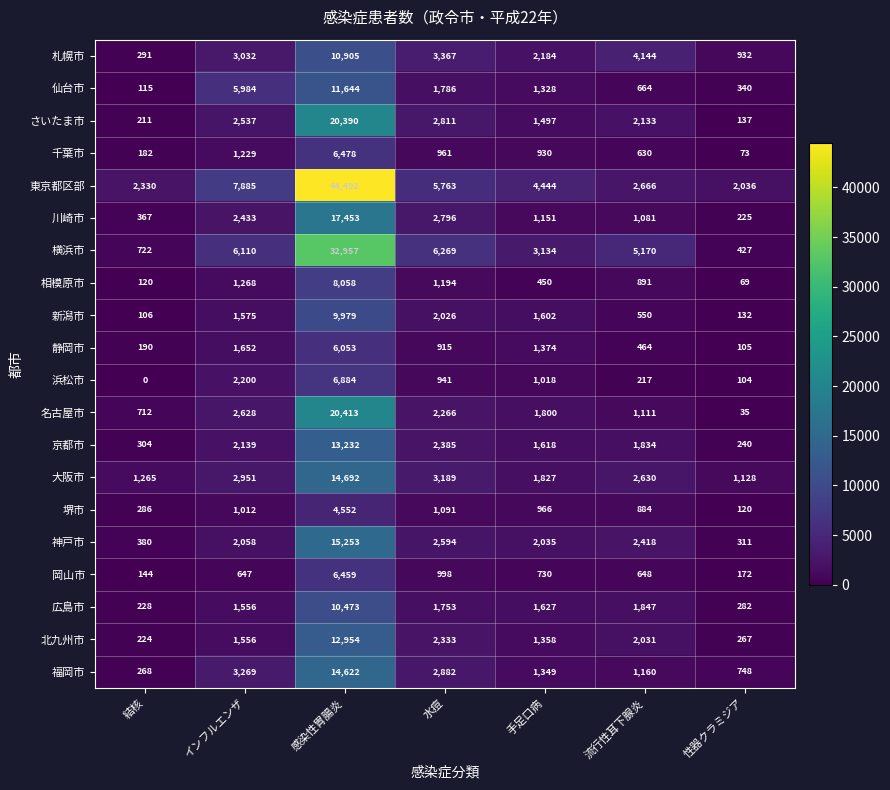

At which label is 岡山市 closest to 3301?

水痘